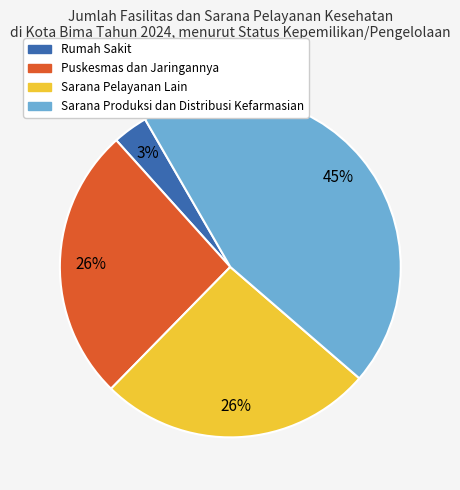

Count the number of slices in the pie.

4